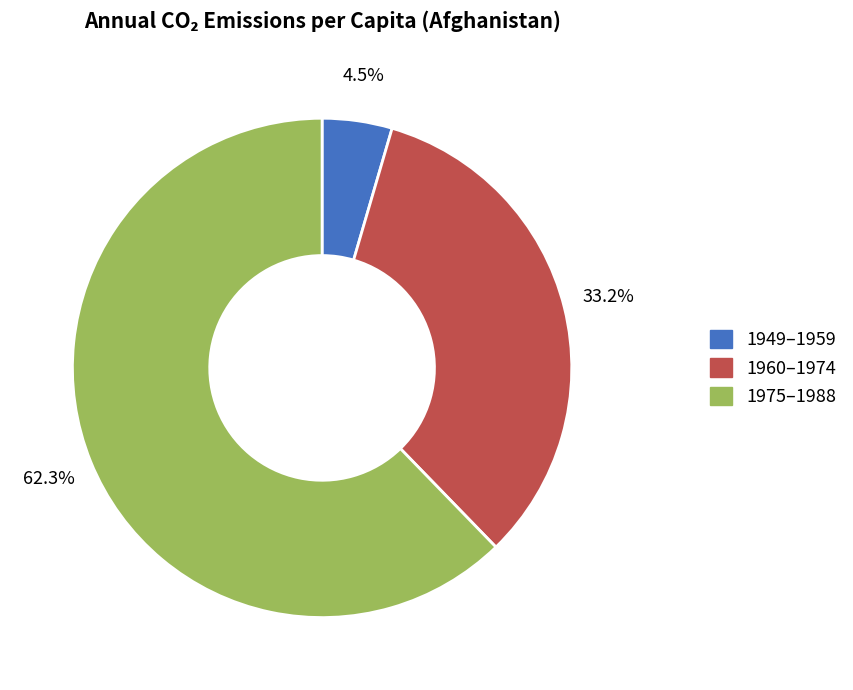

Combined, what portion of the pie is 1949–1959 and 1960–1974?

37.7%